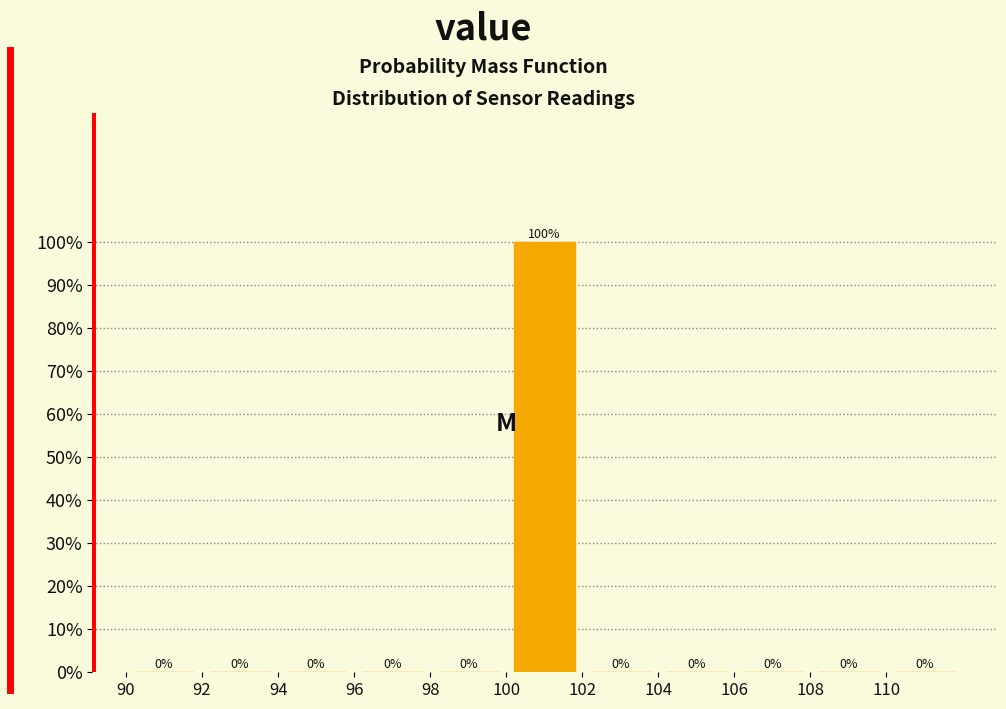

How tall is the bar that spans 100 to 102 on the x-axis?

100